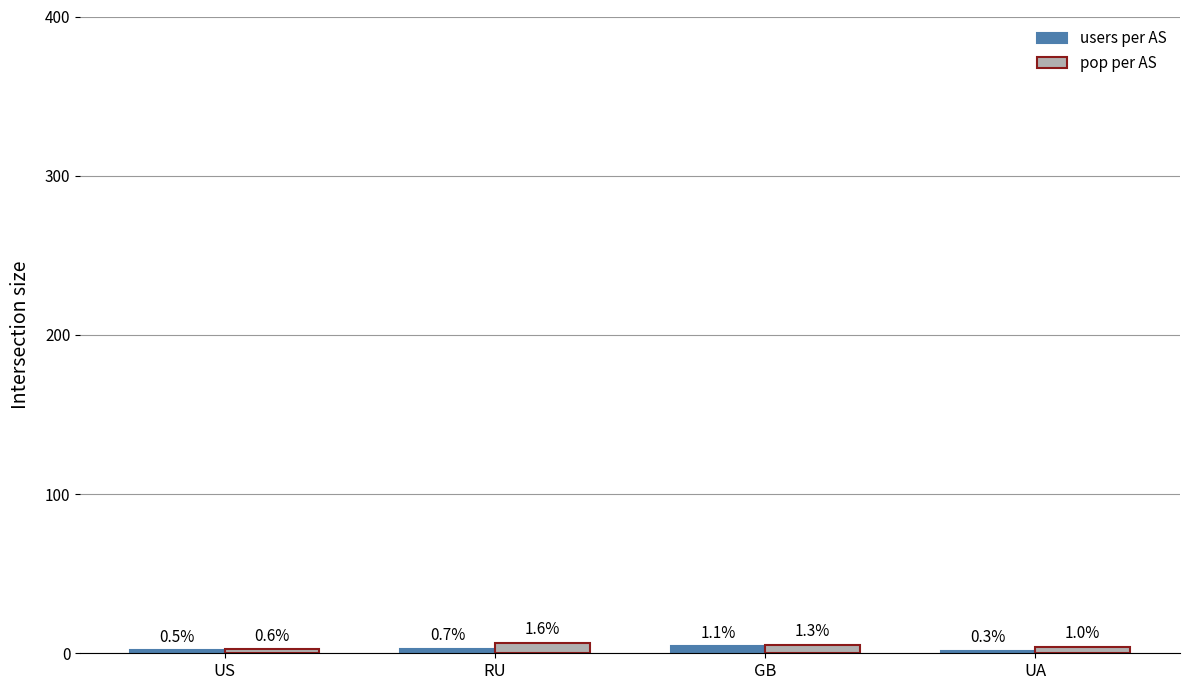

Are the bars horizontal?

No